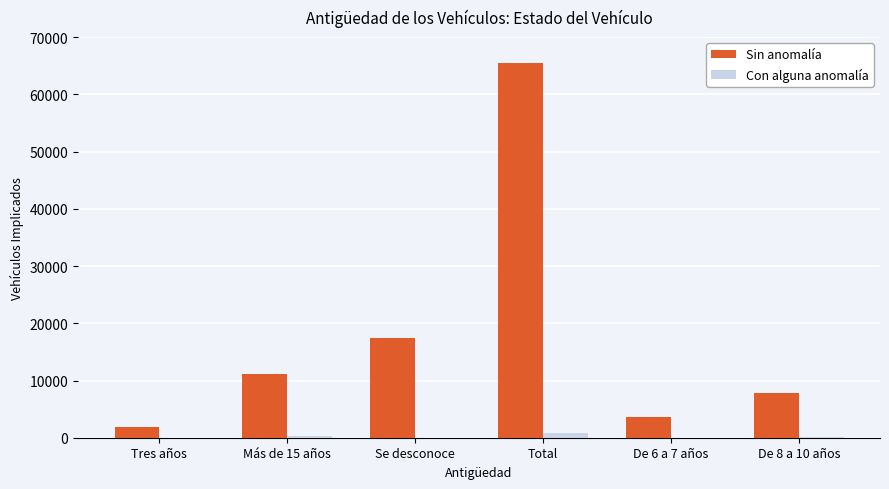

How many groups of bars are there?

6